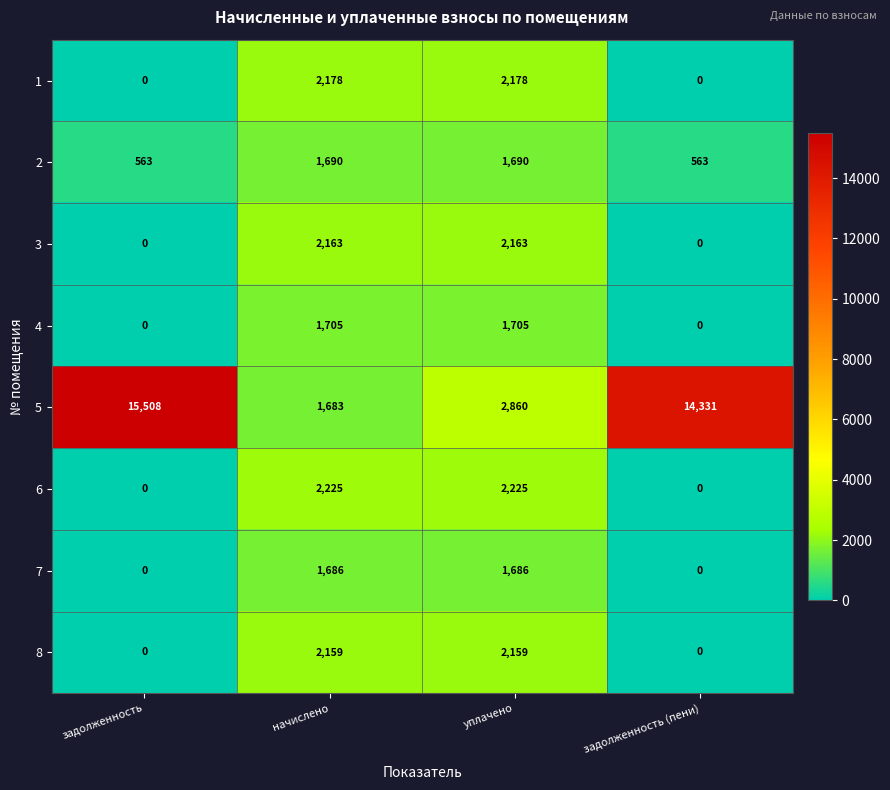

List the series in order of their peak value, lowest first.

7, 2, 4, 8, 3, 1, 6, 5